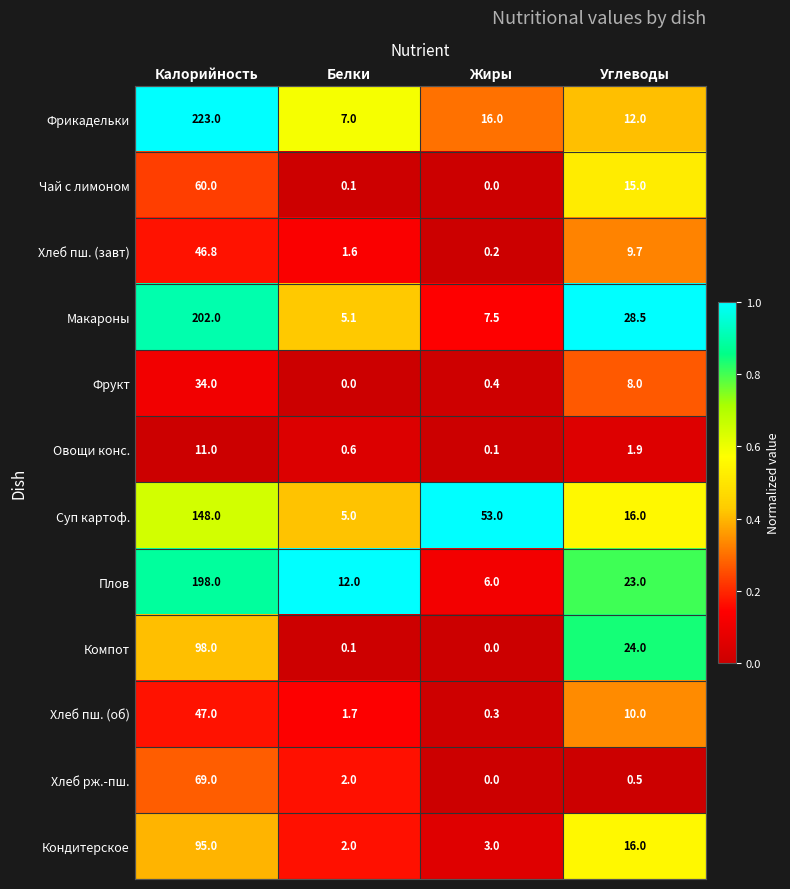

Rank the series by their maximum value, from lowest to highest.

Овощи конс., Фрукт, Хлеб пш. (завт), Хлеб пш. (об), Чай с лимоном, Хлеб рж.-пш., Кондитерское, Компот, Суп картоф., Плов, Макароны, Фрикадельки